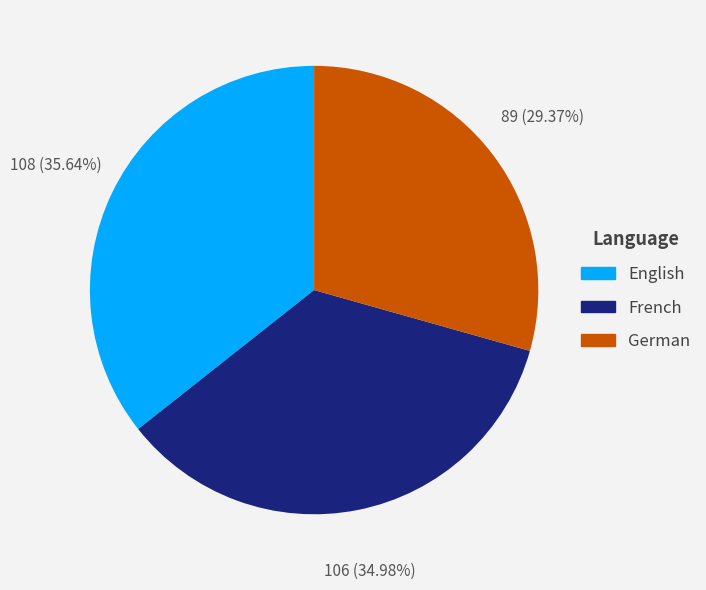

What is the largest slice in the pie chart?

English